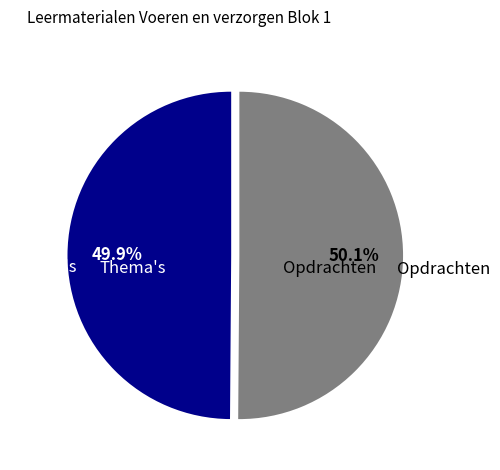

Is there a majority slice in this chart?

Yes